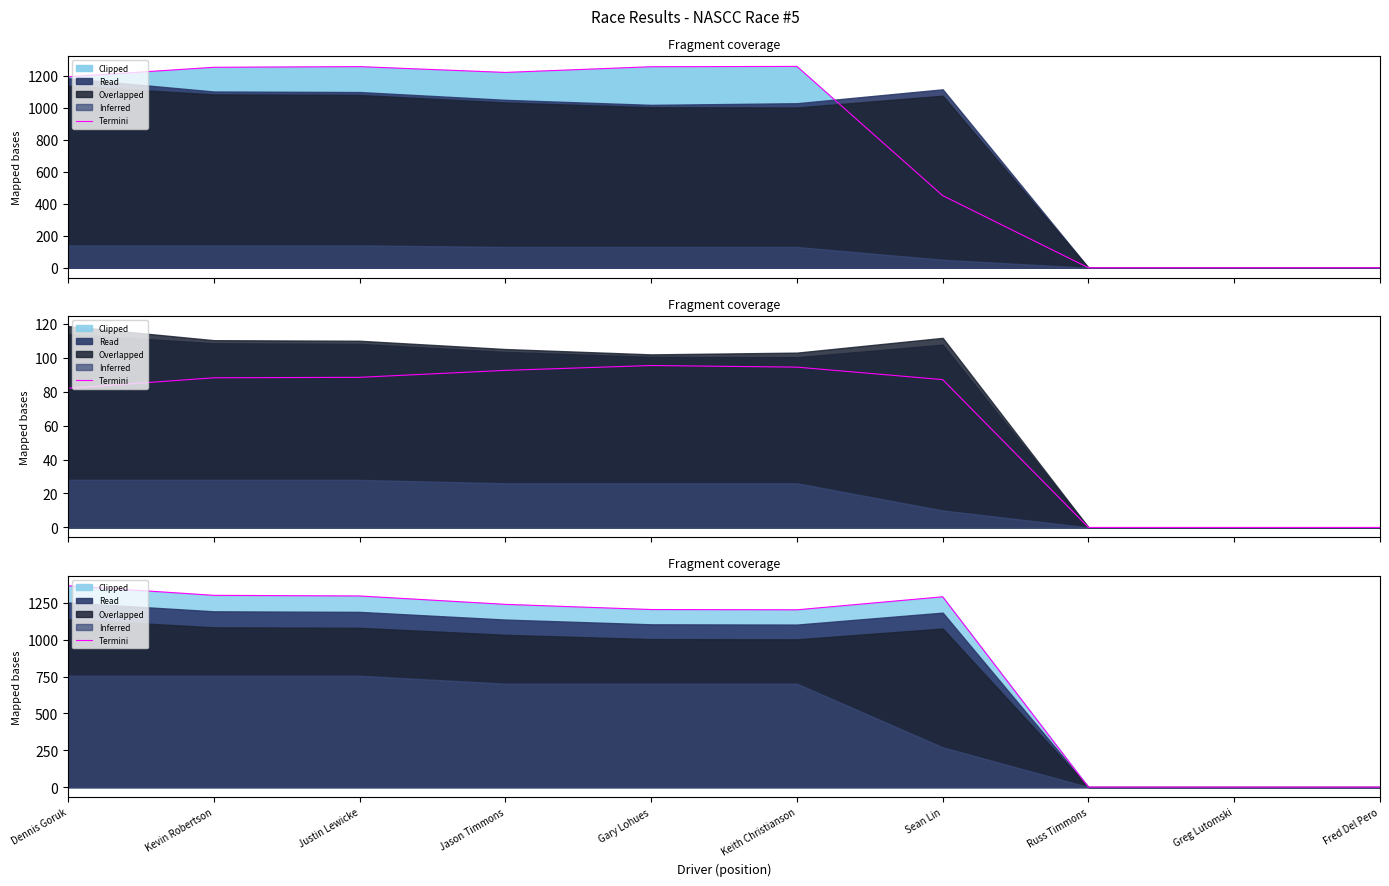

Does the chart display data point markers on the line(s)?

No